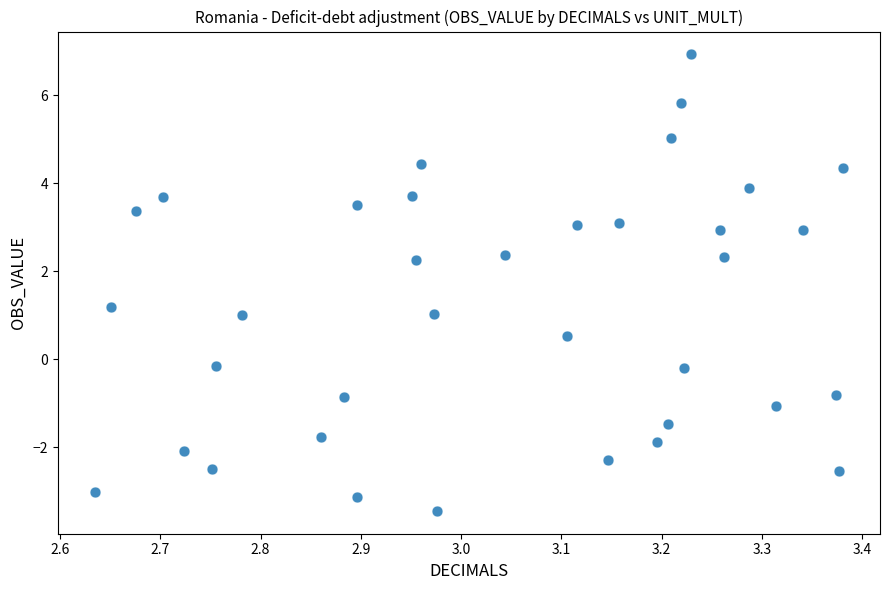

What is the range of Y values (max minus min)?

10.4